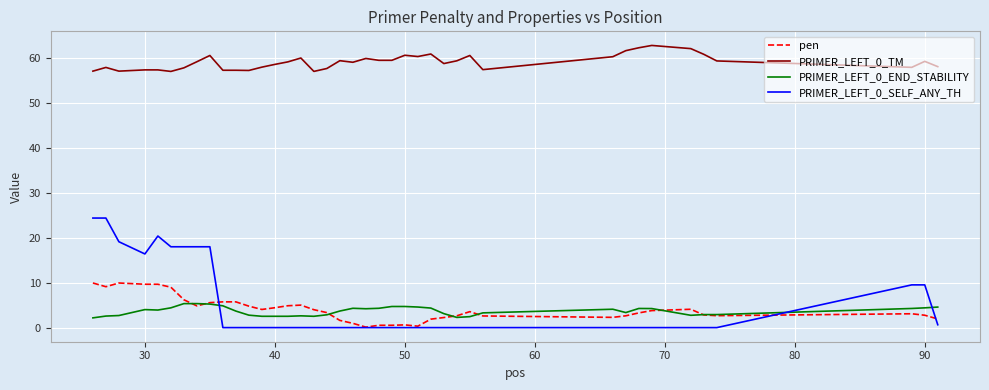

True or false: PRIMER_LEFT_0_TM and PRIMER_LEFT_0_END_STABILITY cross at least once.

False